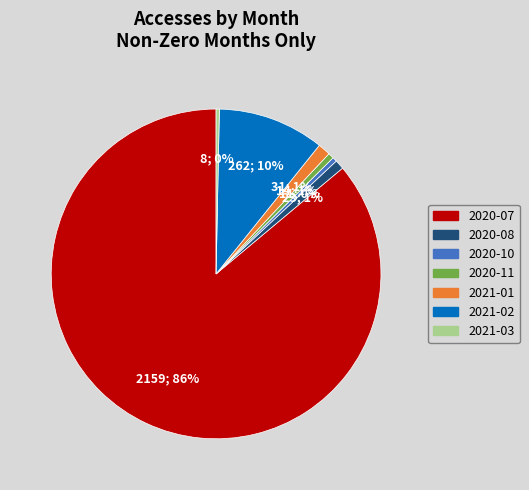

Which slice is the largest?

2020-07